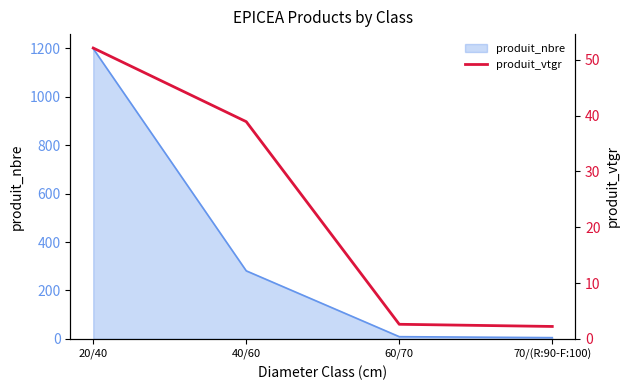

What is the maximum value shown in the chart?

52.1